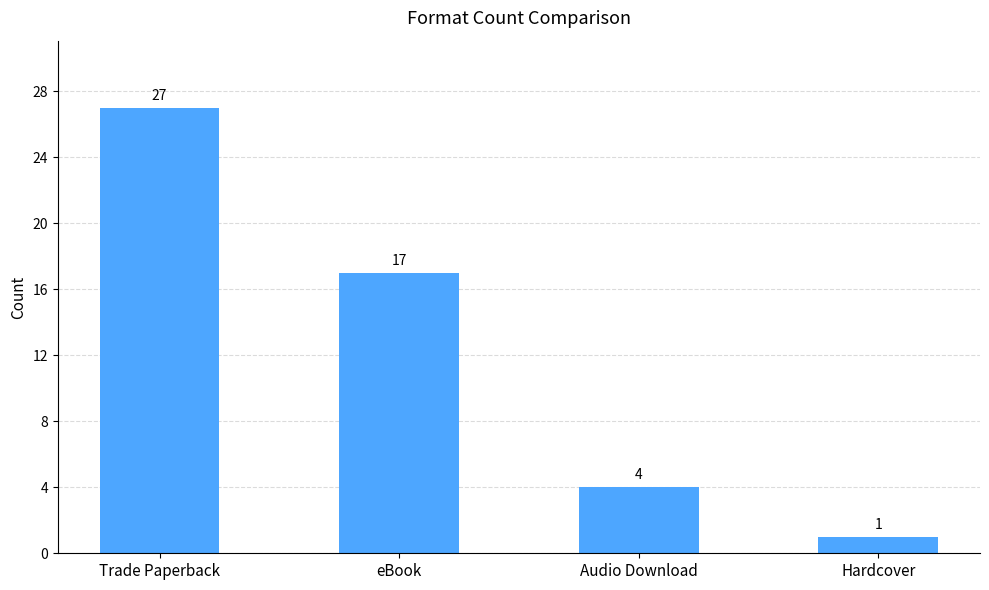

What is the minimum value shown in the chart?

1